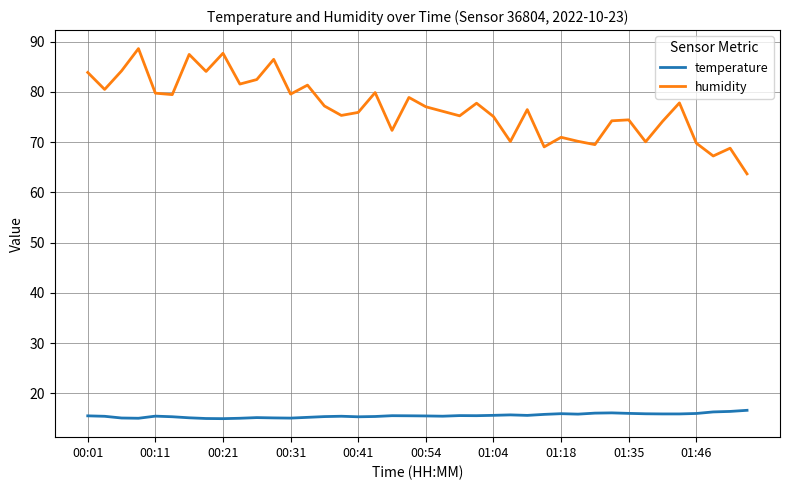

What is the maximum value shown in the chart?

88.6